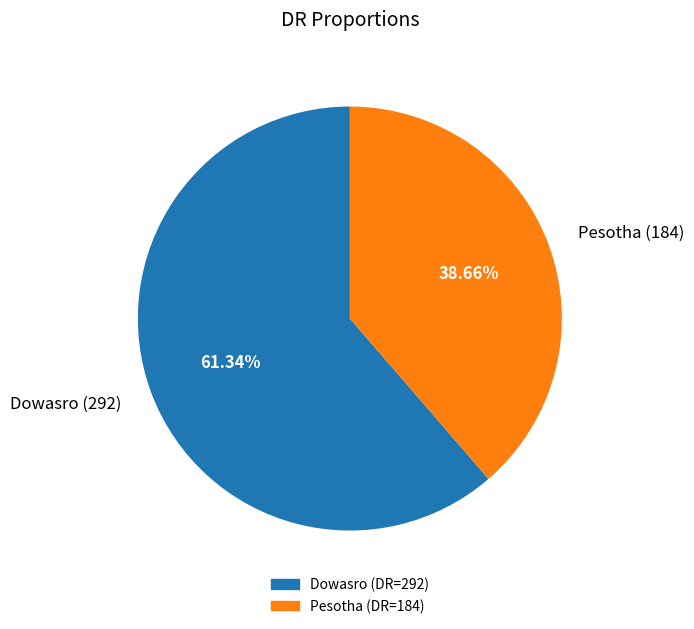

To the nearest percent, what is the difference between the Pesotha and Dowasro slice percentages?

23%